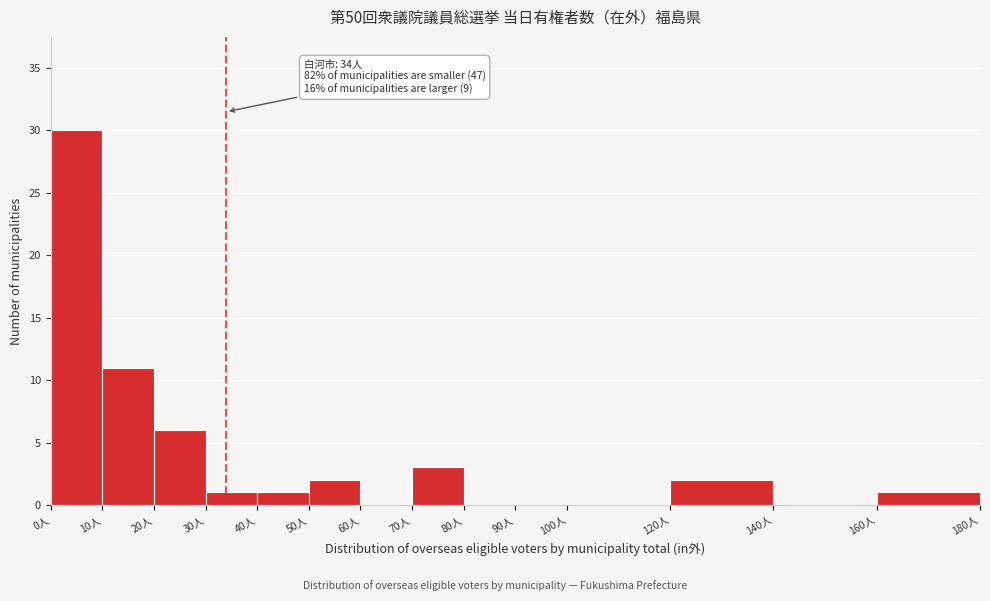

Over which range of the x-axis is the bar tallest?

0 to 10